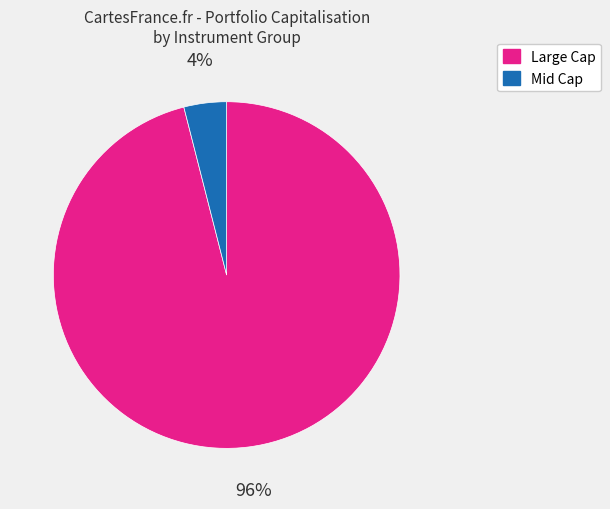

Is there any slice that represents more than half of the pie?

Yes